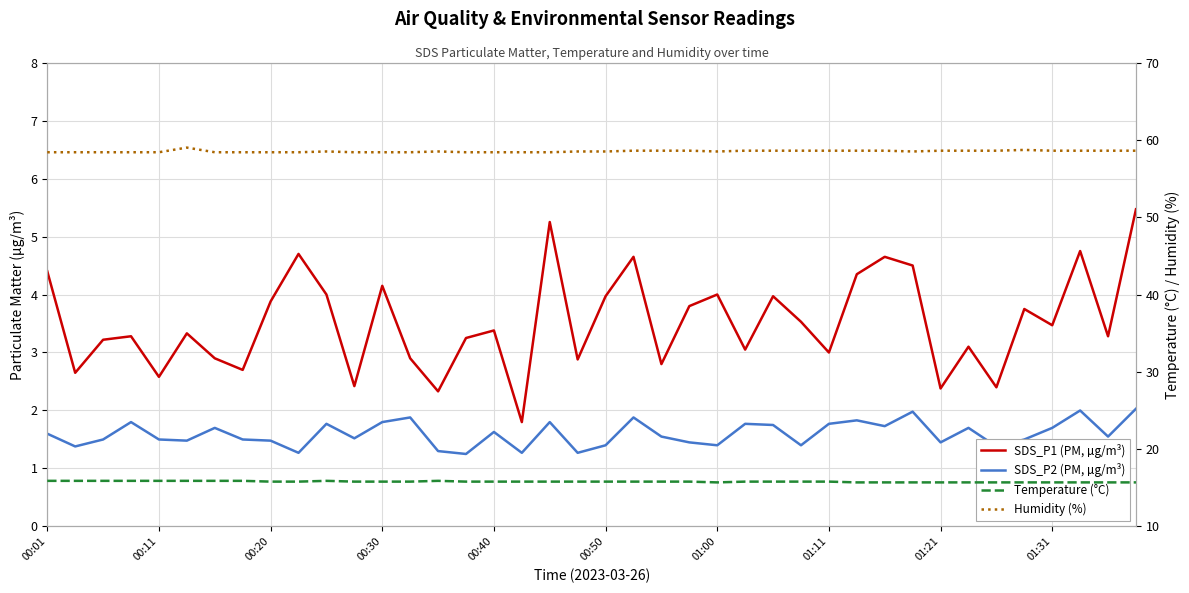

Rank the series at 01:00 from highest to lowest value.

Humidity (%), Temperature (°C), SDS_P1 (PM, µg/m³), SDS_P2 (PM, µg/m³)